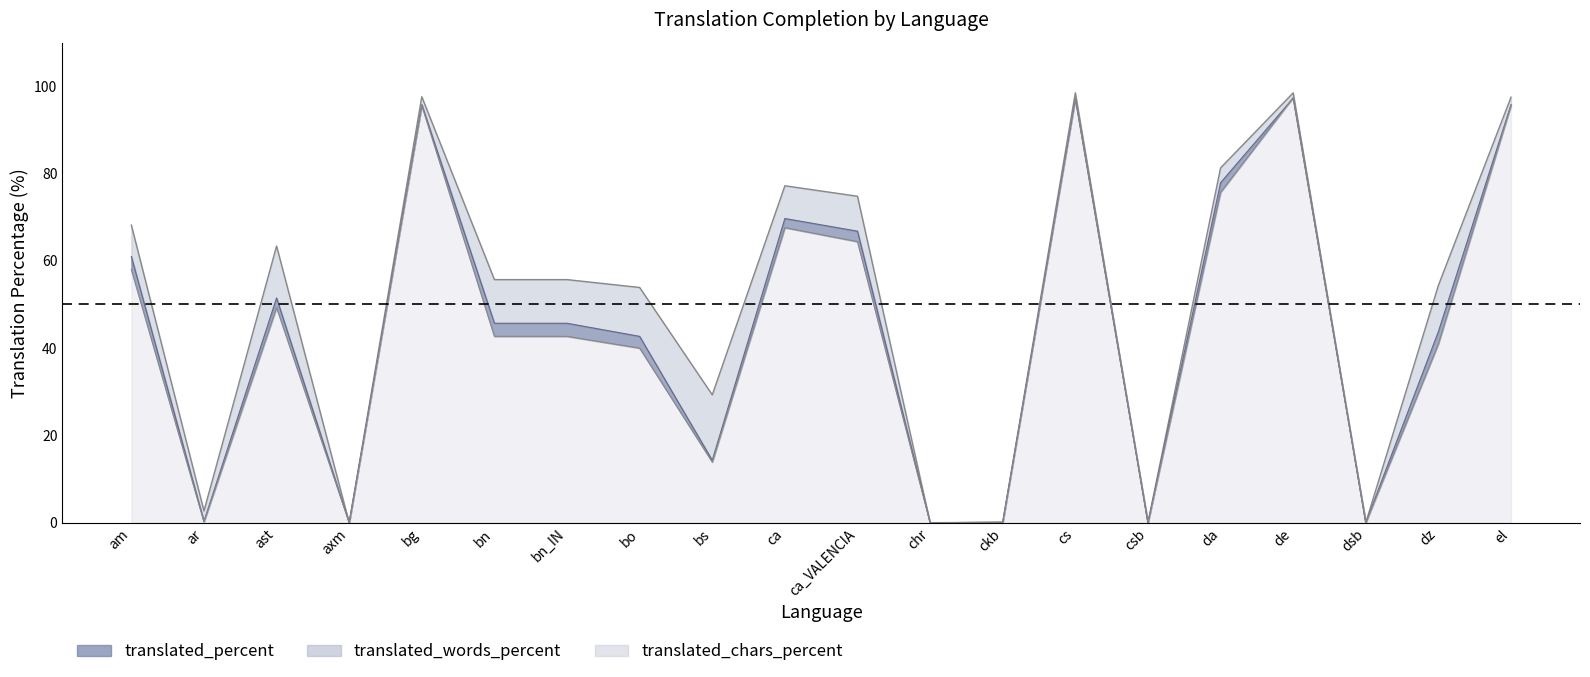

True or false: translated_words_percent and translated_percent cross at least once.

False